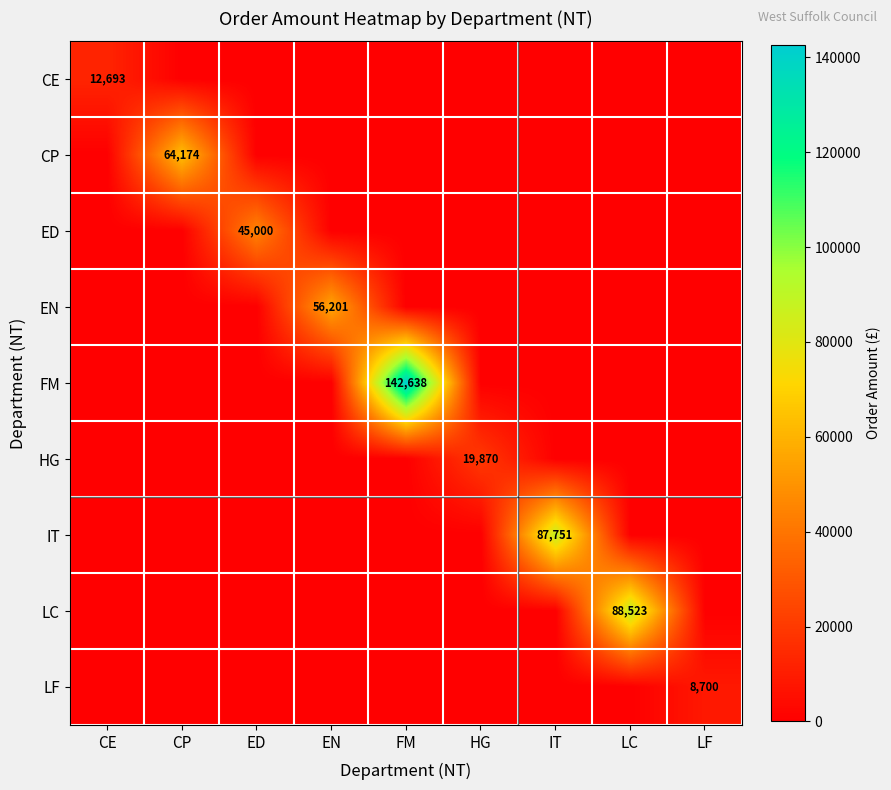

How many distinct data groups are displayed?

9